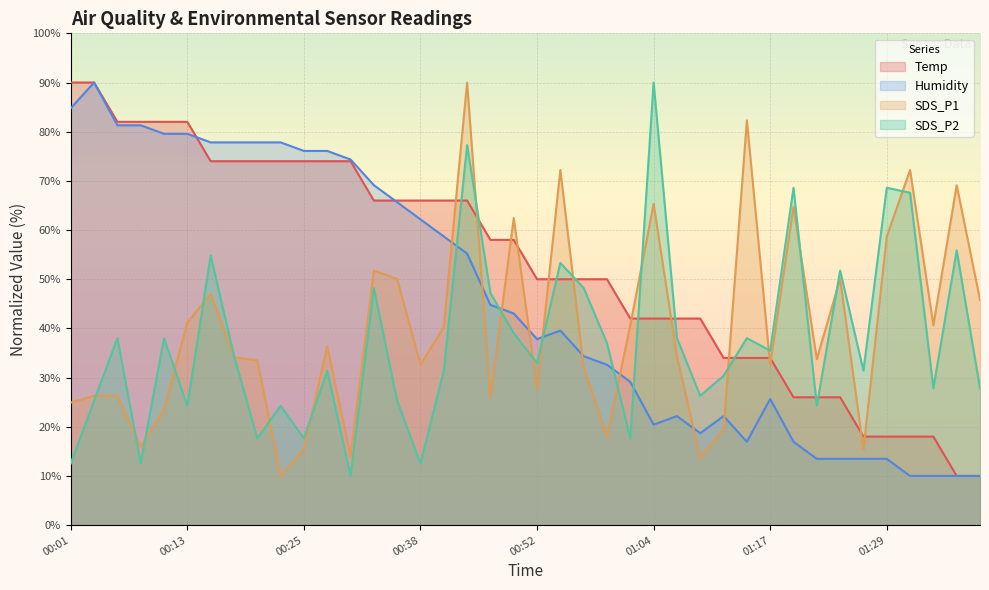

Which has a higher value, 01:17 or 01:11?

01:17